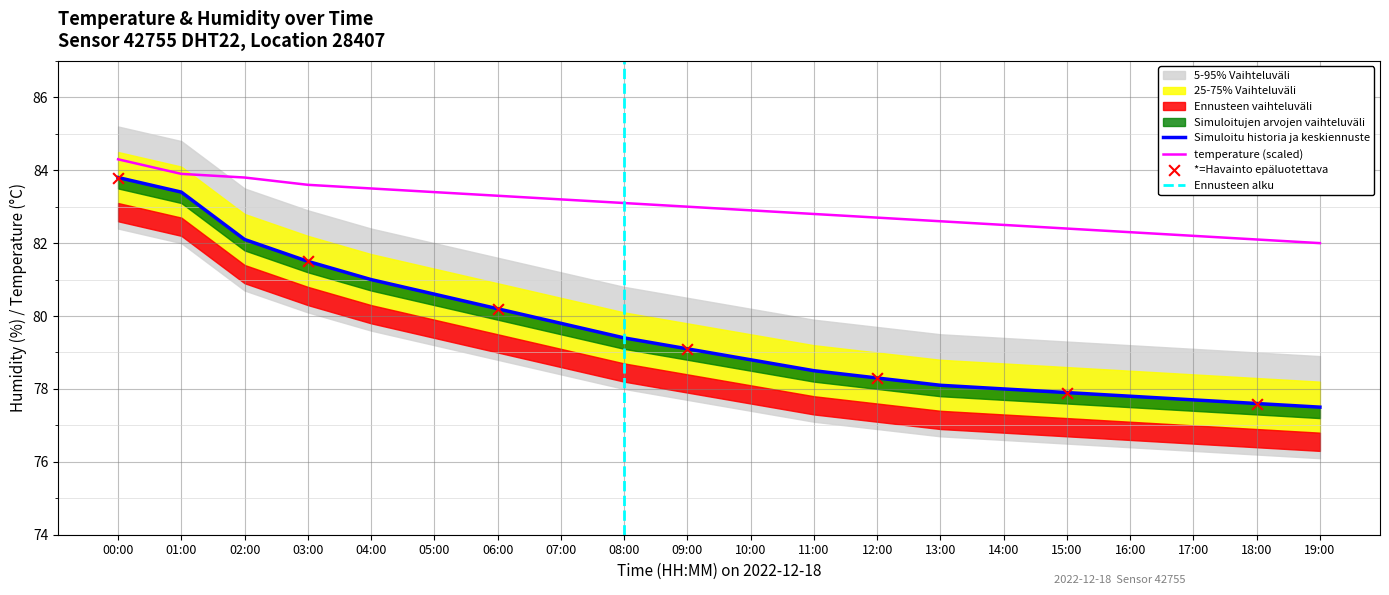

Is the value of humidity at 06:00 greater than the value of humidity_lower_wide at 18:00?

Yes